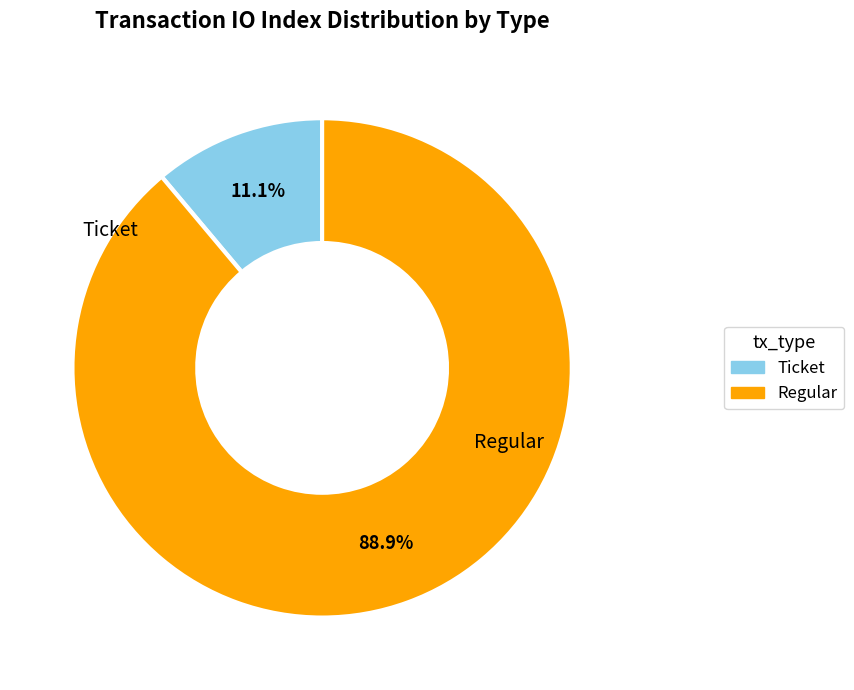

To the nearest percent, what is the difference between the Ticket and Regular slice percentages?

78%